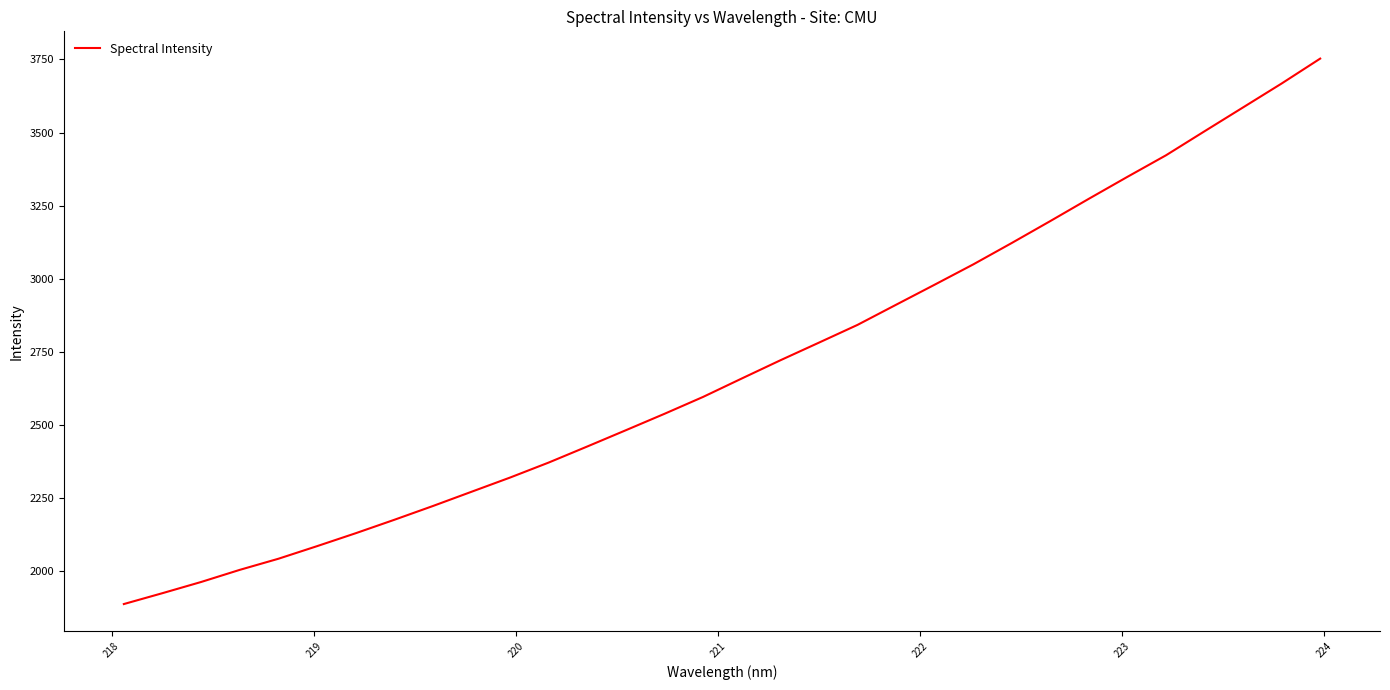

What is the difference between the maximum and minimum values?

1865.3